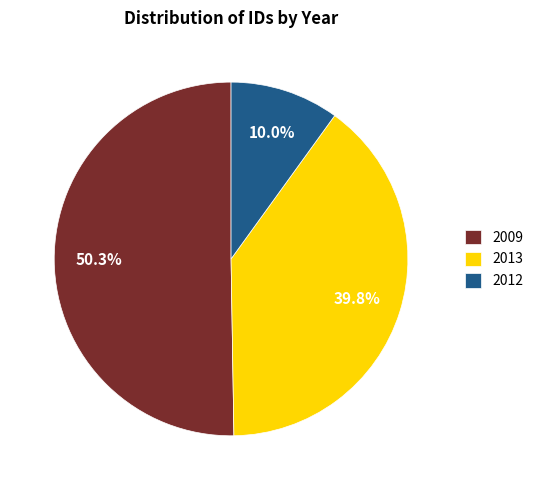

Which slice is the smallest?

2012